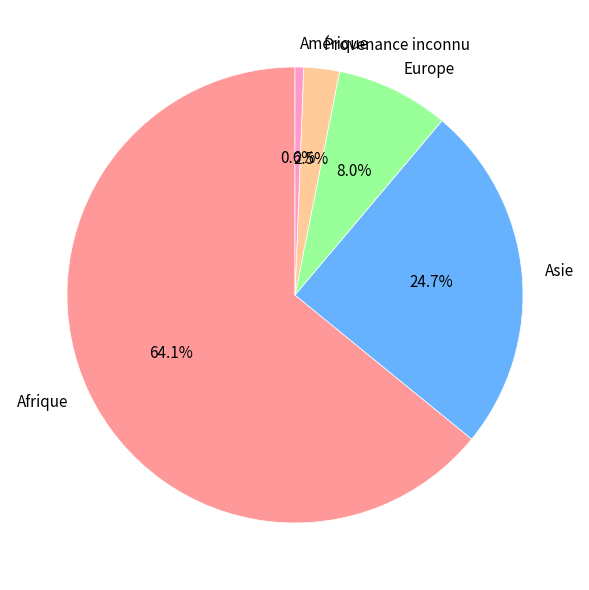

Which has a higher value, Asie or Europe?

Asie